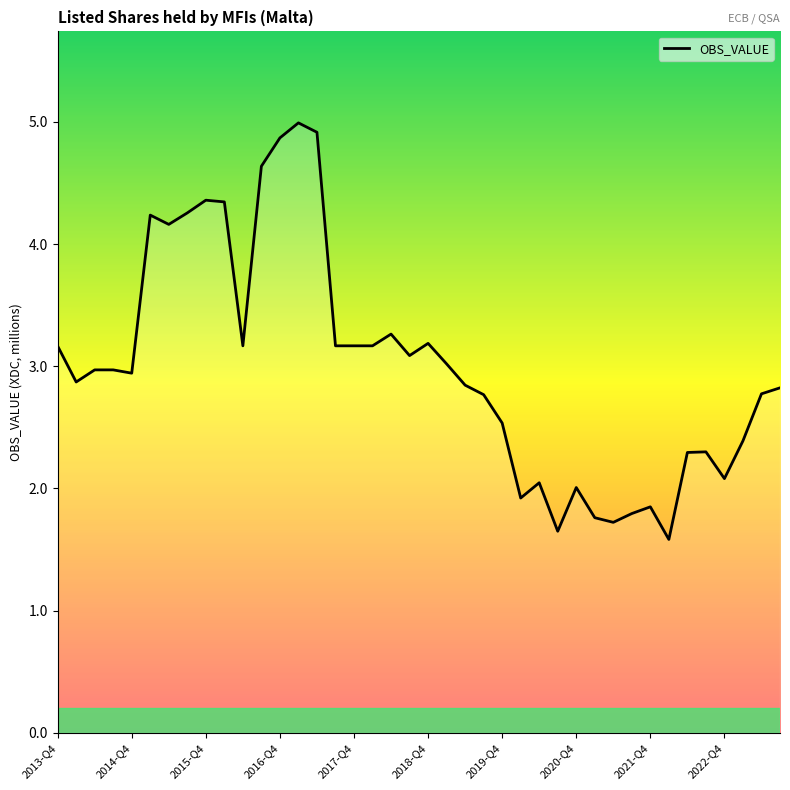

What is the maximum value shown in the chart?

5.0